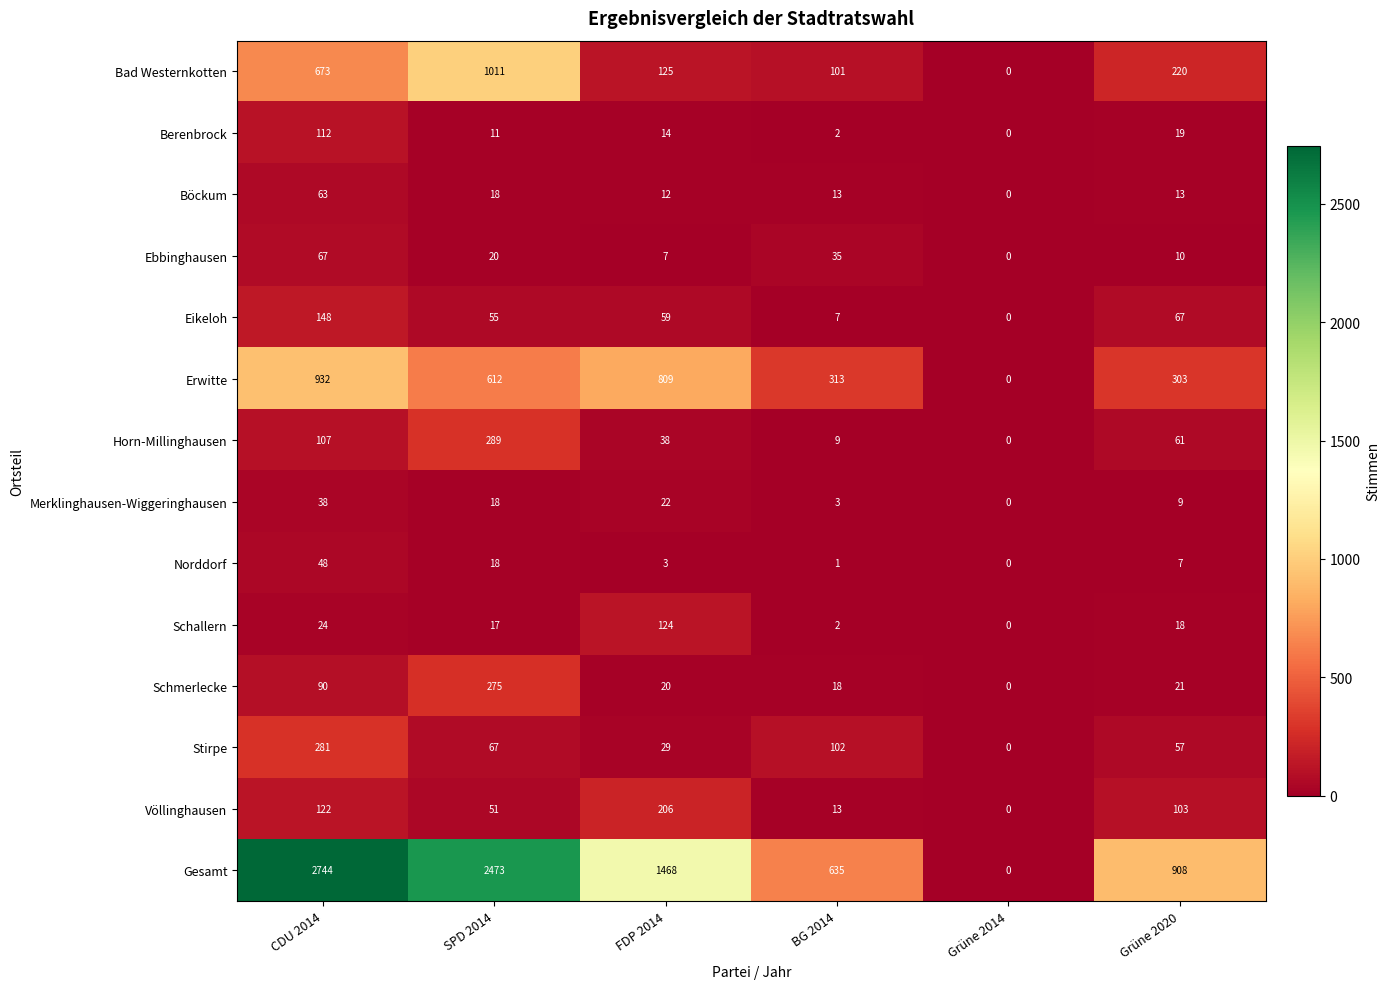

What is the sum of the Ebbinghausen values at Grüne 2020 and BG 2014?

45